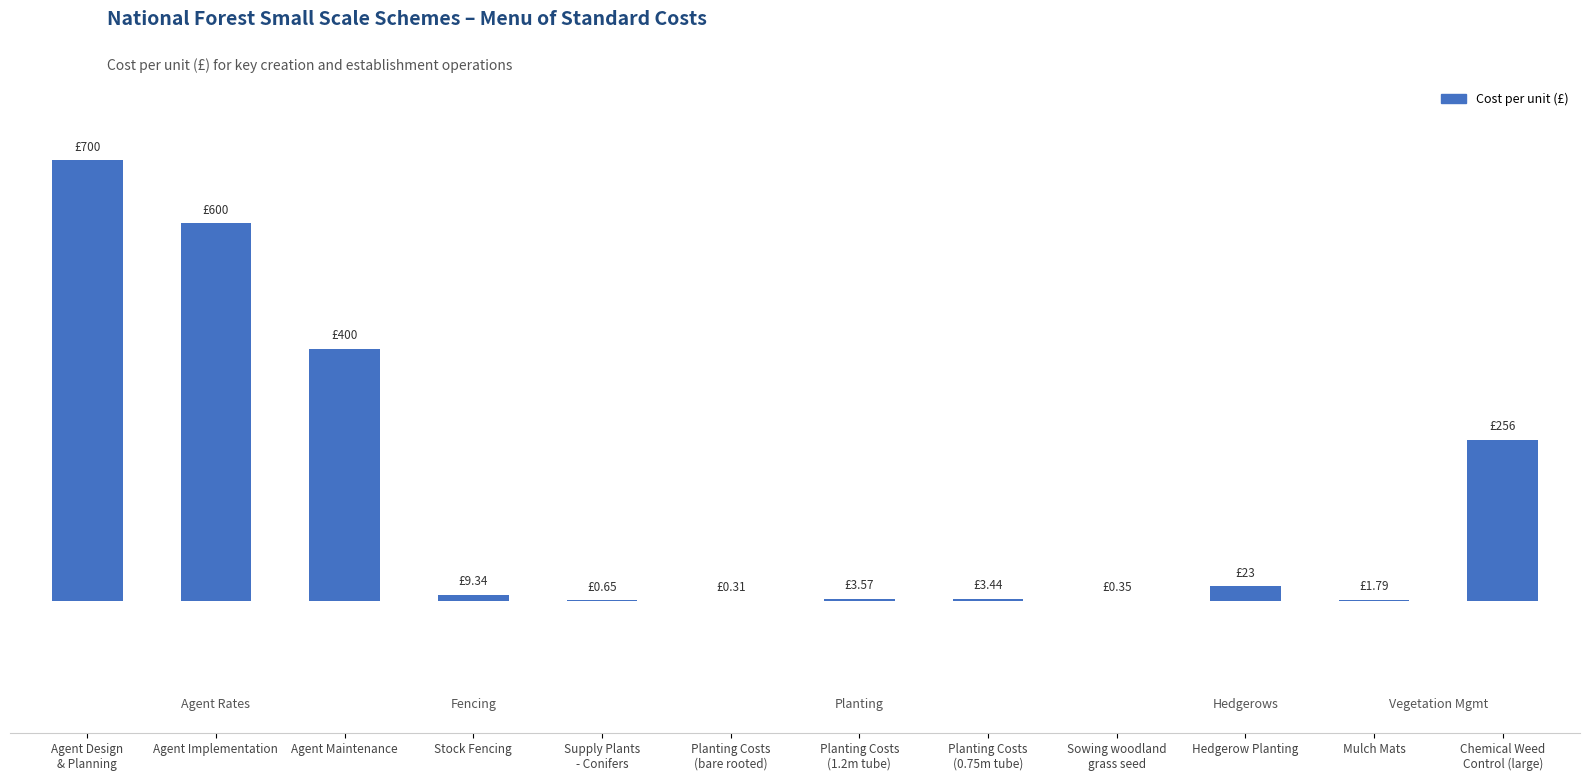

Rank the categories by value from highest to lowest.

Agent Design
& Planning, Agent Implementation, Agent Maintenance, Chemical Weed
Control (large), Hedgerow Planting, Stock Fencing, Planting Costs
(1.2m tube), Planting Costs
(0.75m tube), Mulch Mats, Supply Plants
- Conifers, Sowing woodland
grass seed, Planting Costs
(bare rooted)